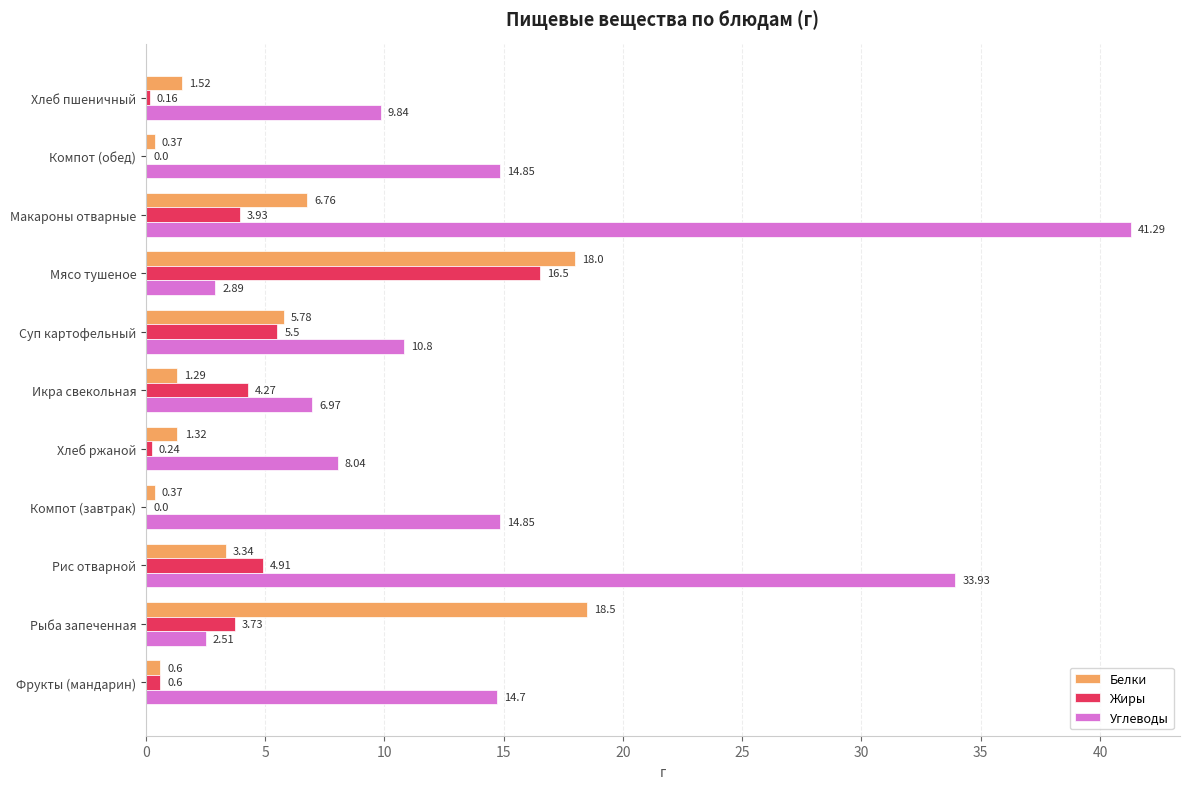

Which series changed the most between Хлеб ржаной and Икра свекольная?

Жиры